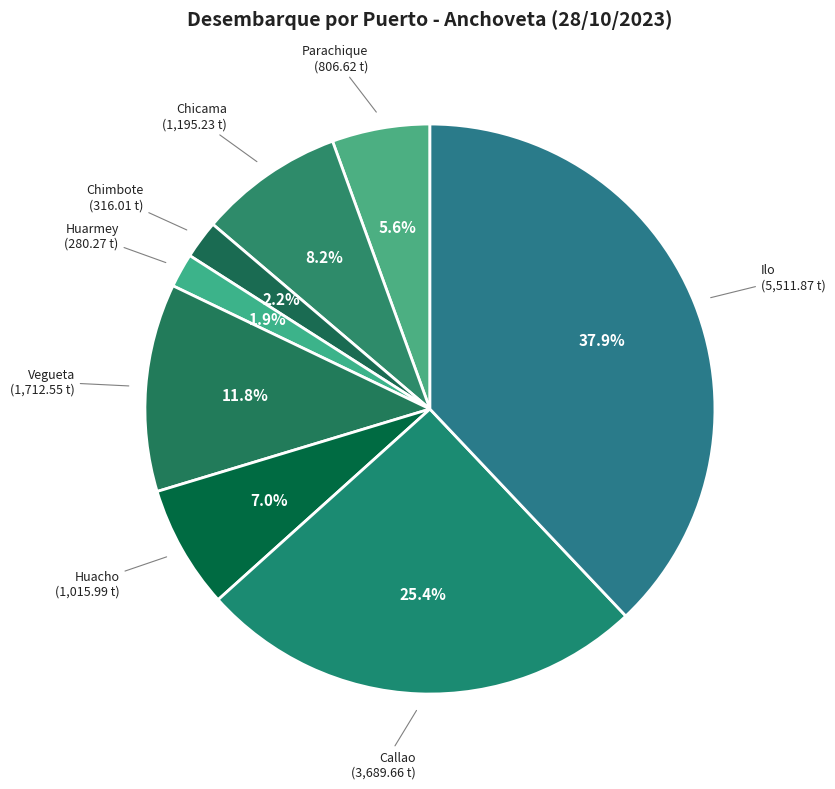

What is the ratio of the value at Huacho to the value at Chimbote?

3.2